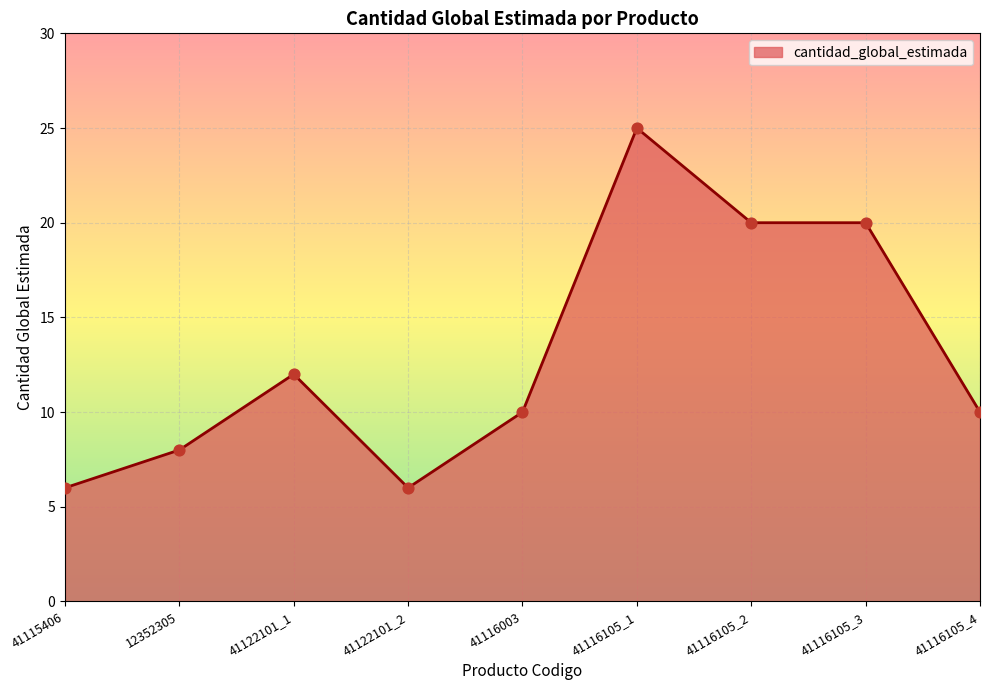

What is the ratio of the value at 41115406 to the value at 41116105_2?

0.3